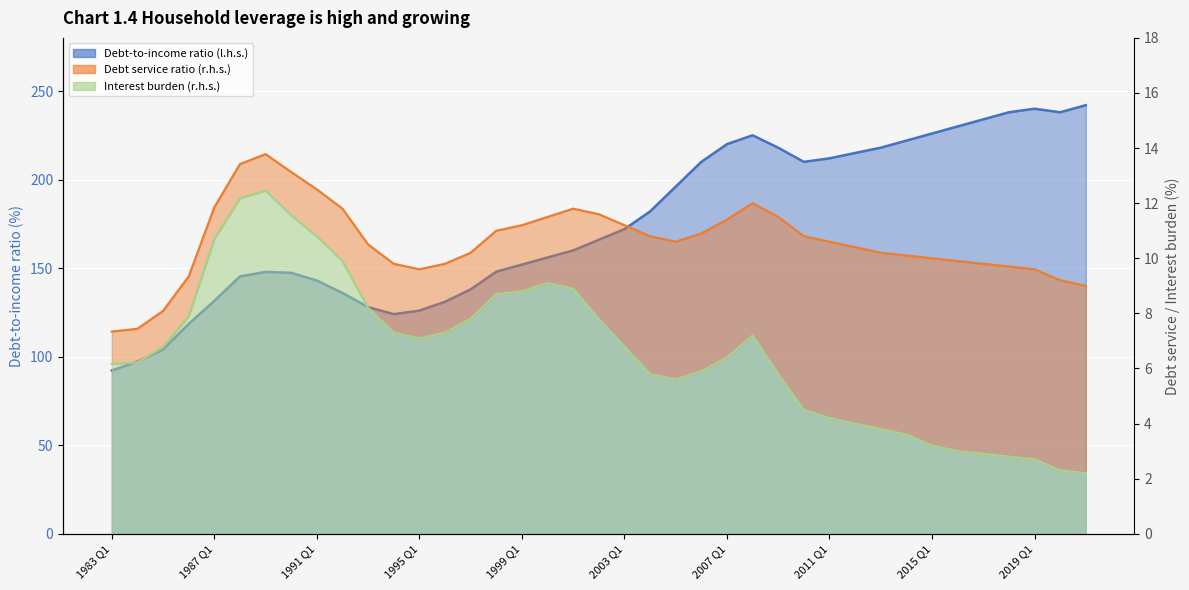

What is the lowest value of the Debt service ratio (r.h.s.) series?

7.3